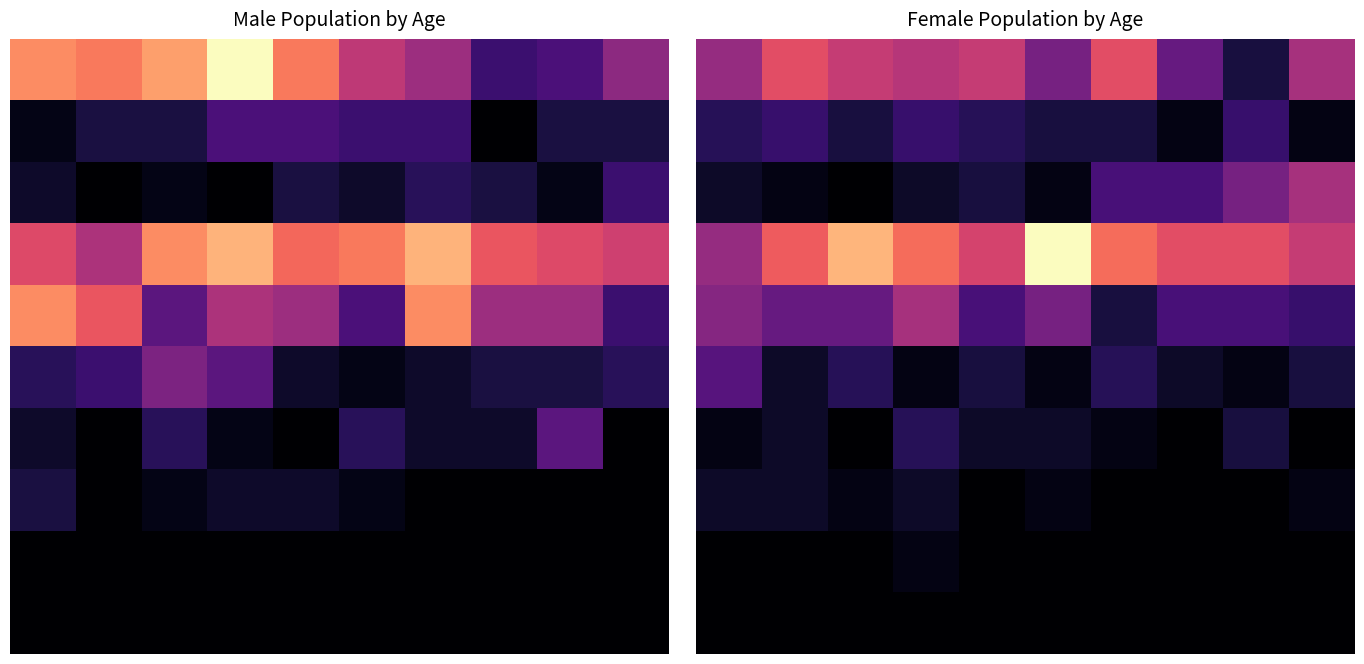

What is the maximum value shown in the chart?

26